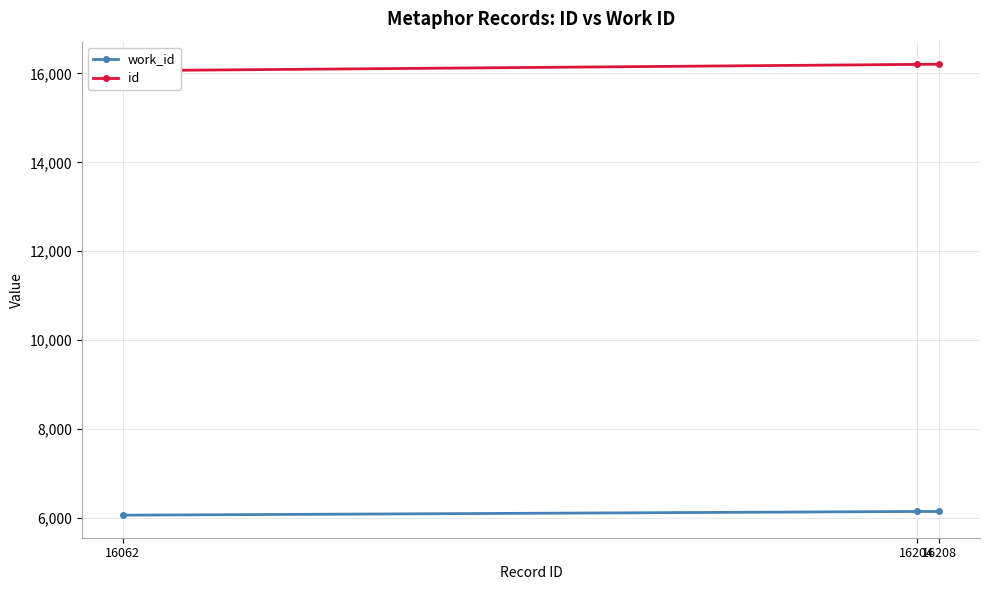

How many values in the id series are below 16204?

1